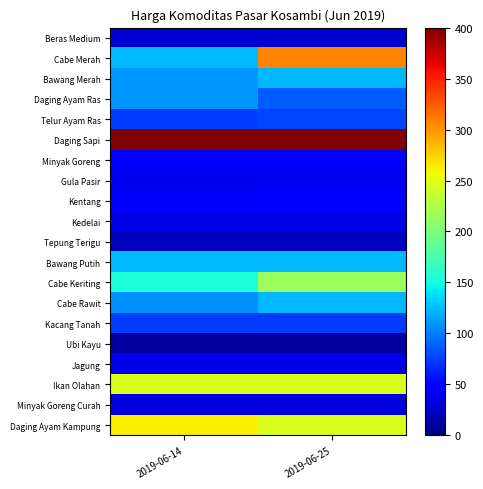

Reading right to left, what are all the values shown in this chart?

Beras Medium: 2019-06-25=29.2	2019-06-14=29.2
Cabe Merah: 2019-06-25=307.7	2019-06-14=123.1
Bawang Merah: 2019-06-25=123.1	2019-06-14=110.8
Daging Ayam Ras: 2019-06-25=86.2	2019-06-14=110.8
Telur Ayam Ras: 2019-06-25=76.9	2019-06-14=73.8
Daging Sapi: 2019-06-25=400.0	2019-06-14=400.0
Minyak Goreng: 2019-06-25=46.2	2019-06-14=46.2
Gula Pasir: 2019-06-25=40.0	2019-06-14=40.0
Kentang: 2019-06-25=49.2	2019-06-14=43.1
Kedelai: 2019-06-25=36.9	2019-06-14=36.9
Tepung Terigu: 2019-06-25=23.1	2019-06-14=23.1
Bawang Putih: 2019-06-25=123.1	2019-06-14=123.1
Cabe Keriting: 2019-06-25=215.4	2019-06-14=153.8
Cabe Rawit: 2019-06-25=123.1	2019-06-14=107.7
Kacang Tanah: 2019-06-25=73.8	2019-06-14=73.8
Ubi Kayu: 2019-06-25=12.3	2019-06-14=12.3
Jagung: 2019-06-25=36.9	2019-06-14=36.9
Ikan Olahan: 2019-06-25=246.2	2019-06-14=246.2
Minyak Goreng Curah: 2019-06-25=33.8	2019-06-14=33.8
Daging Ayam Kampung: 2019-06-25=246.2	2019-06-14=261.5